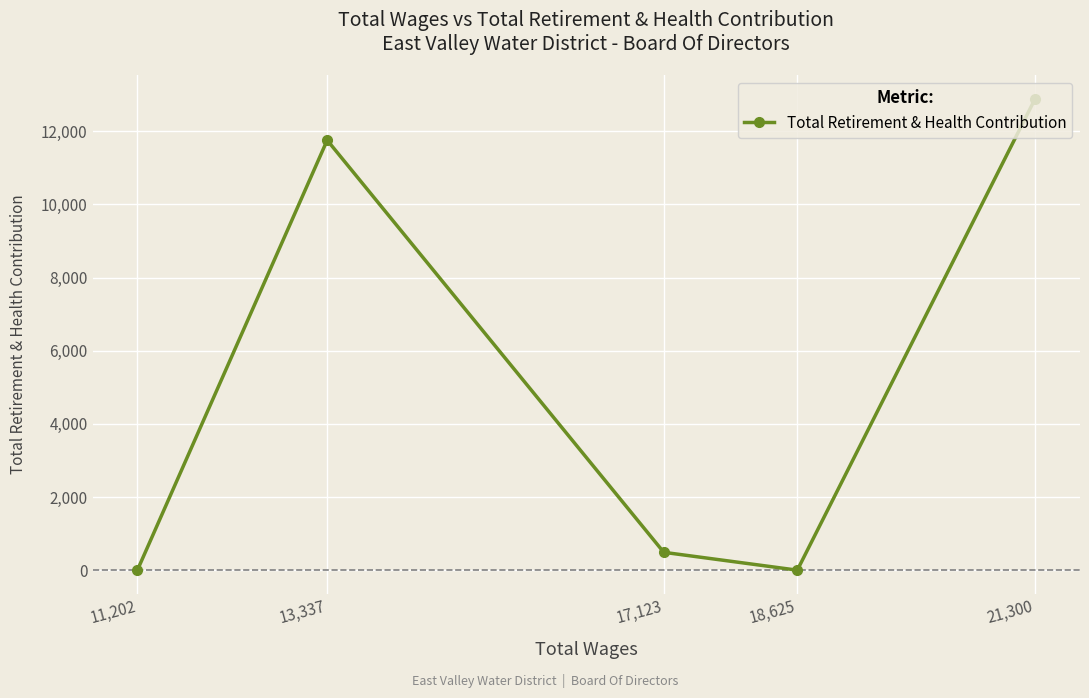

What is the label of the 3rd point from the right?

17,123